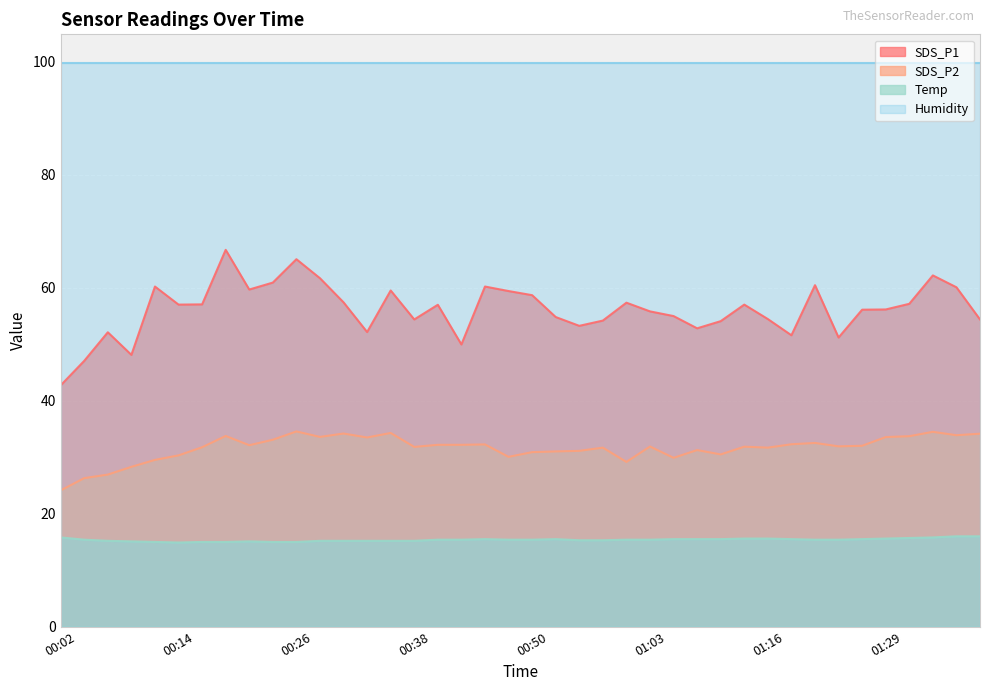

Which series has the largest range (max minus min)?

SDS_P1